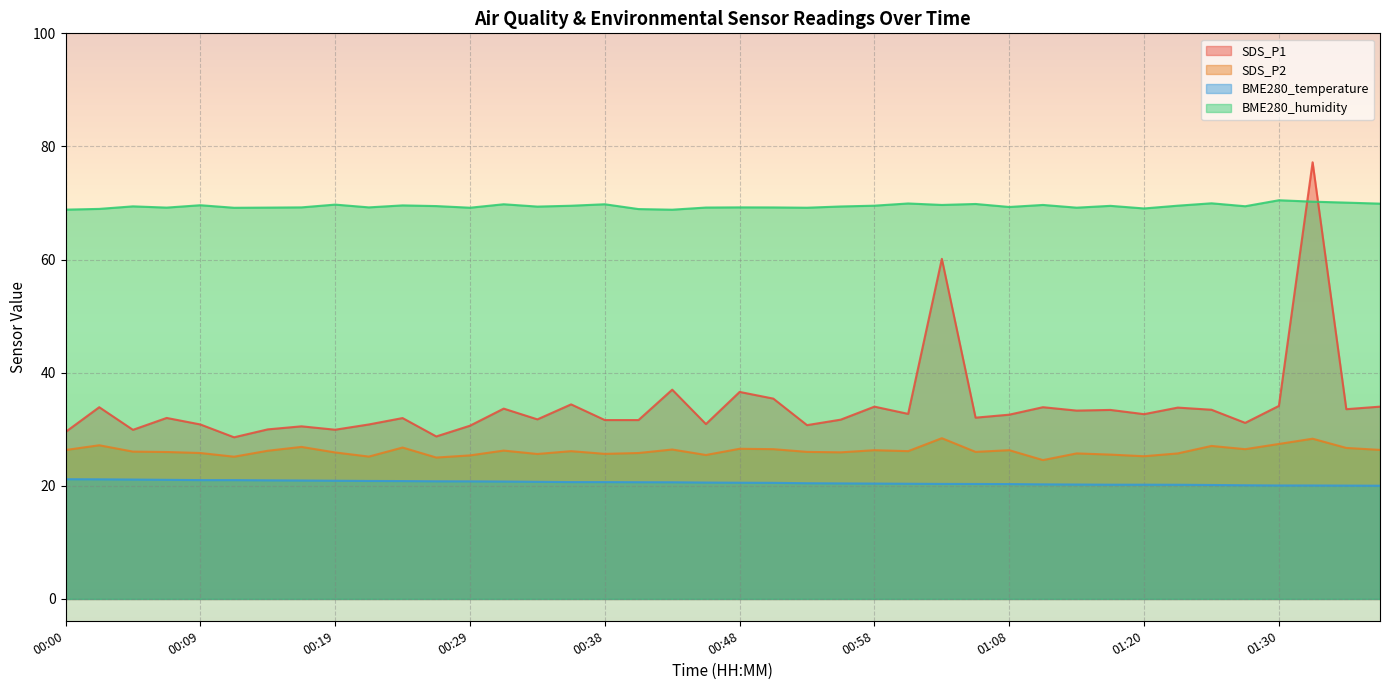

Which category has the highest value in the BME280_humidity series?

01:30